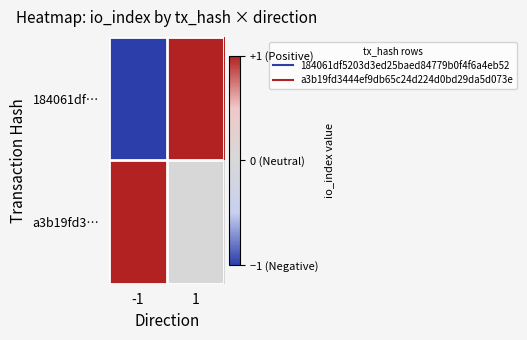

Rank the series at -1 from lowest to highest value.

184061df…, a3b19fd3…